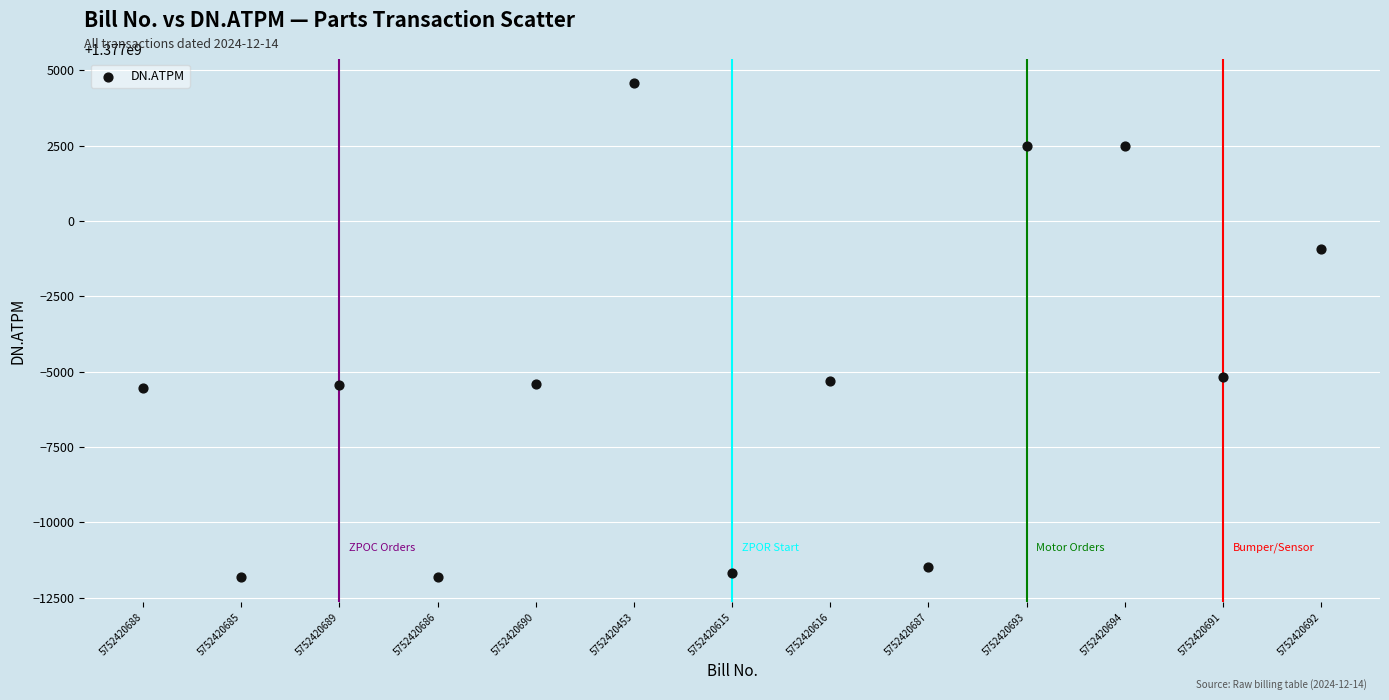

What is the range of Y values (max minus min)?

16396